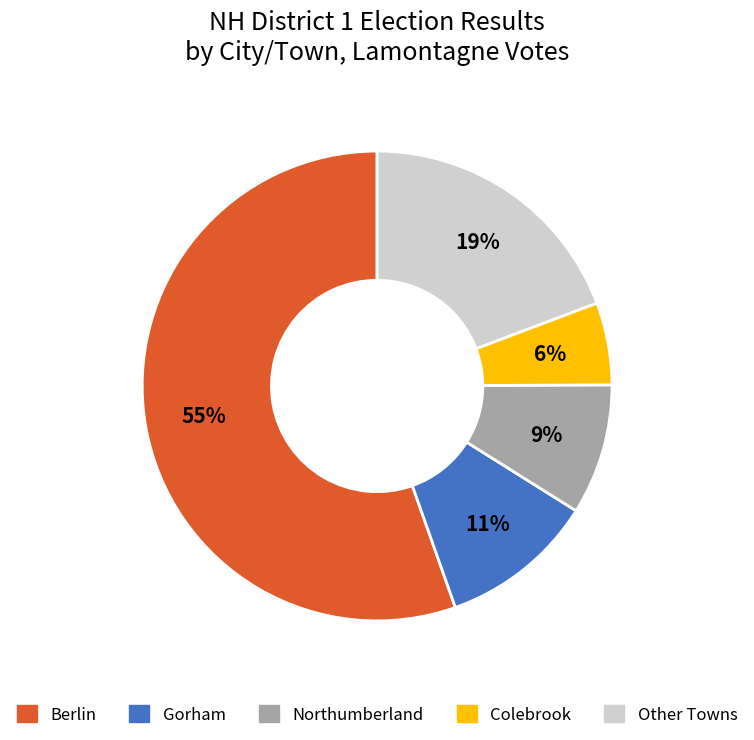

To the nearest percent, what is the average slice percentage?

20%